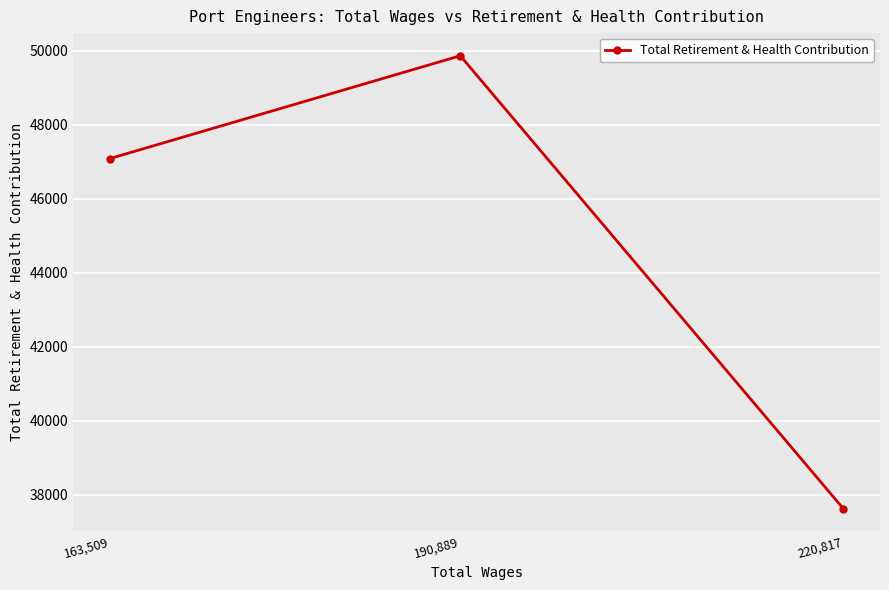

What is the label of the 1st point from the left?

163,509